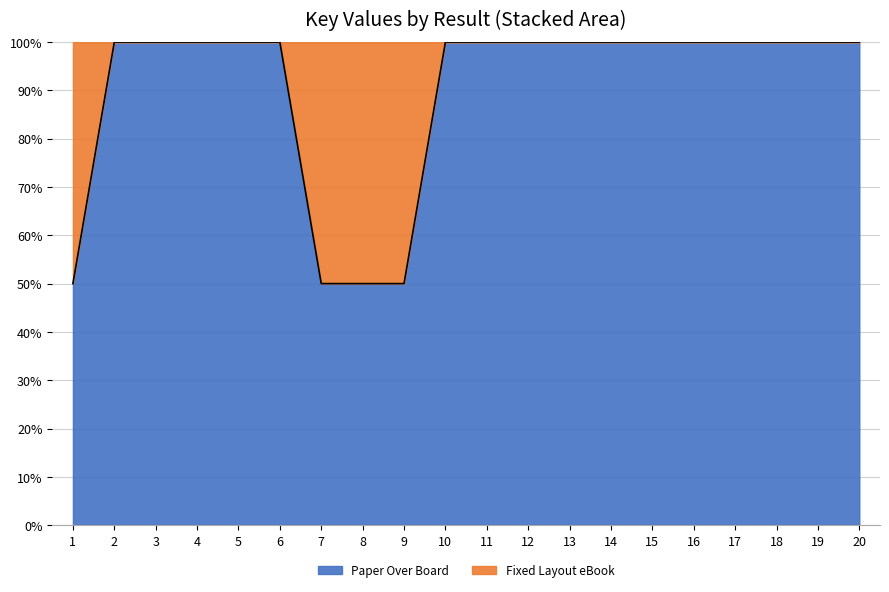

Approximately how many times larger is the value at 13 compared to 15?

1.0